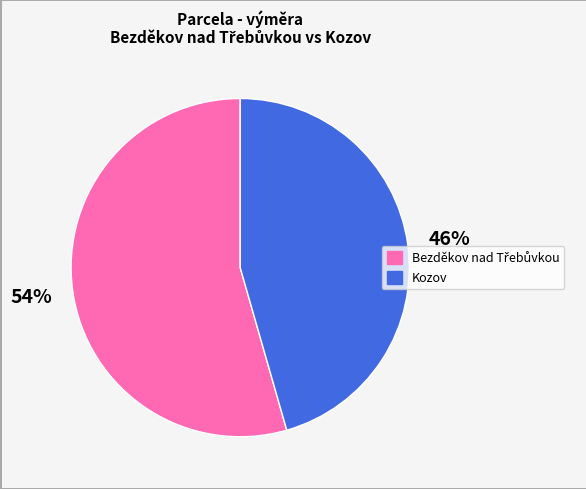

How many slices are in this pie chart?

2